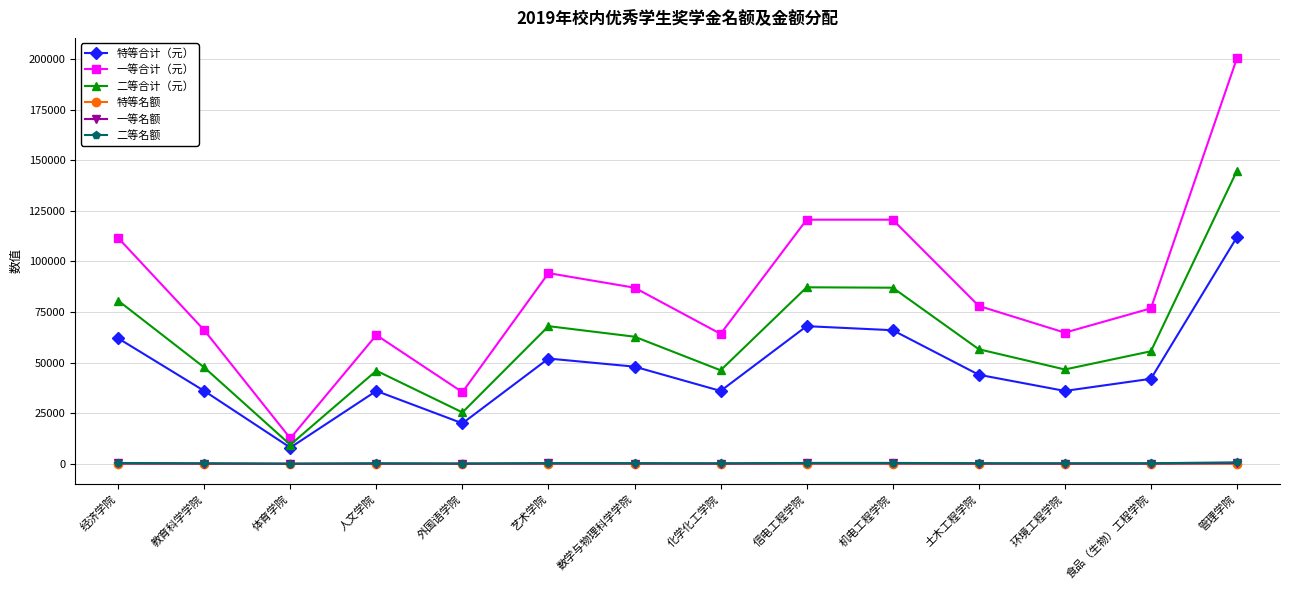

What is the sum of the 特等名额 values at 土木工程学院 and 经济学院?

53